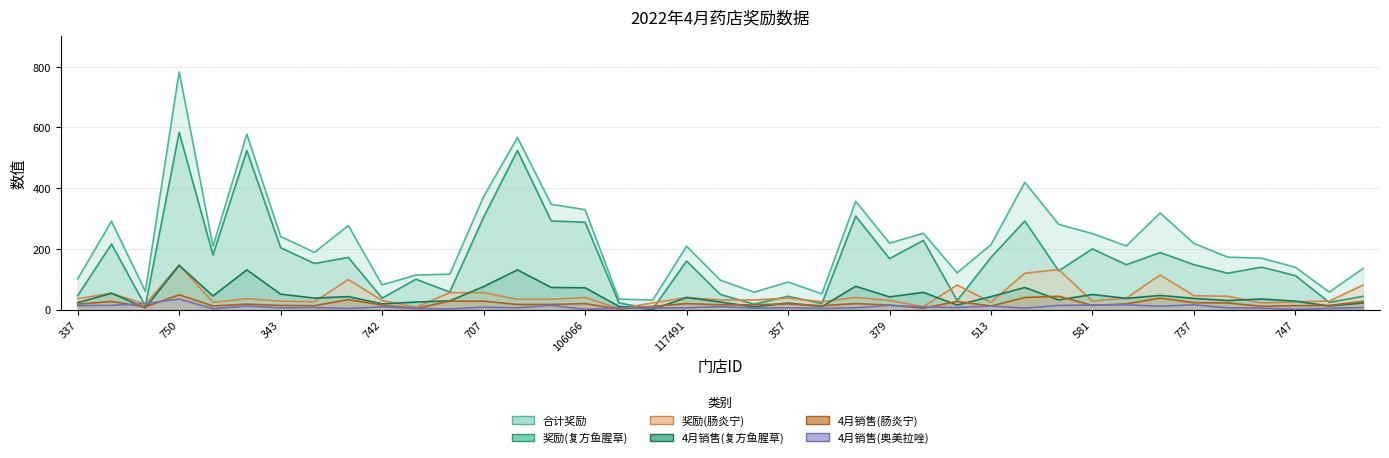

What is the difference between the 合计奖励 values at 571 and 737?

59.0